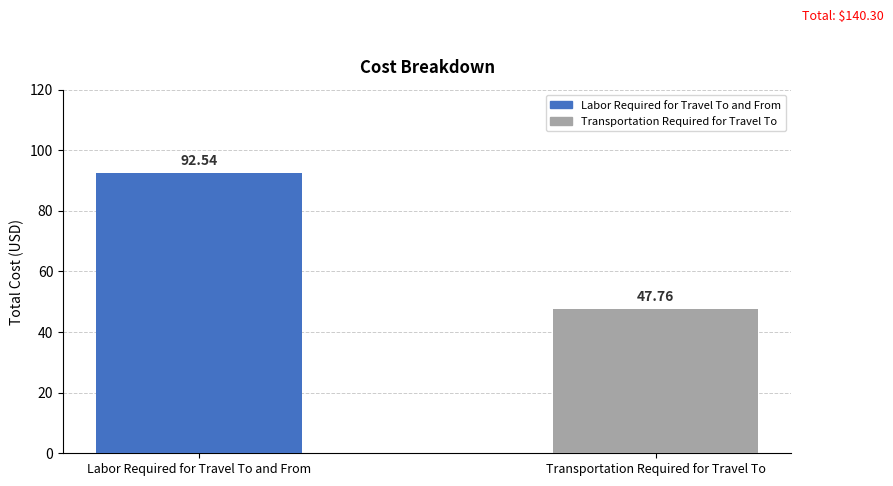

List the labels in order of value, smallest first.

Transportation Required for Travel To, Labor Required for Travel To and From